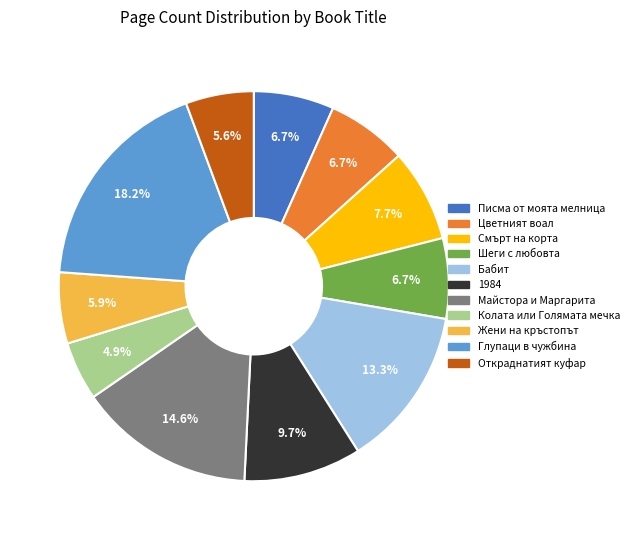

What percentage is the Колата или Голямата мечка slice, to the nearest percent?

5%